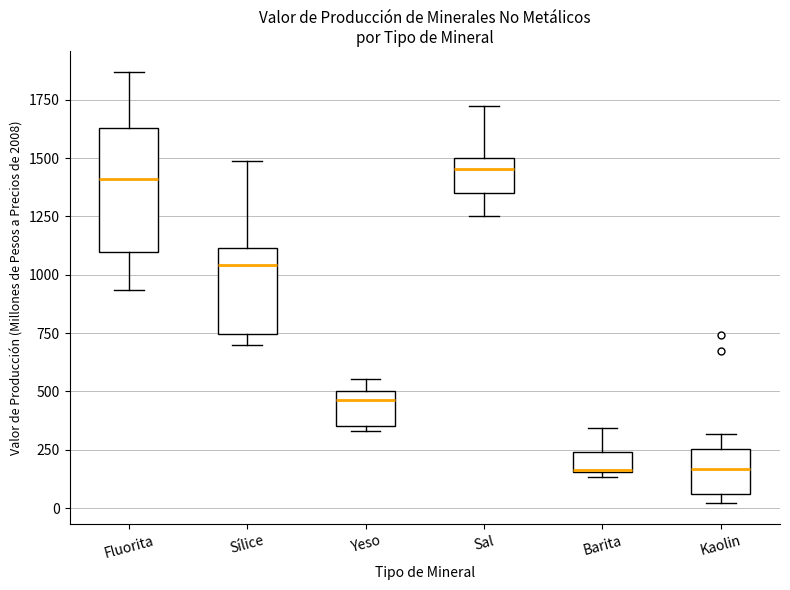

Reading left to right, read every box against the y-axis: the position of its median line, the range the box covers, and the ends of its whiskers. The values are not printed on the chart, so give them approximately, as read against the axis.

Fluorita: median 1400, box 1100 to 1650, whiskers 950 to 1850
Sílice: median 1050, box 750 to 1100, whiskers 700 to 1500
Yeso: median 450, box 350 to 500, whiskers 350 (just below the box's lower edge) to 550
Sal: median 1450, box 1350 to 1500, whiskers 1250 to 1700
Barita: median 150, box 150 to 250, whiskers 150 (just below the box's lower edge) to 350
Kaolin: median 150, box 50 to 250, whiskers 0 to 300